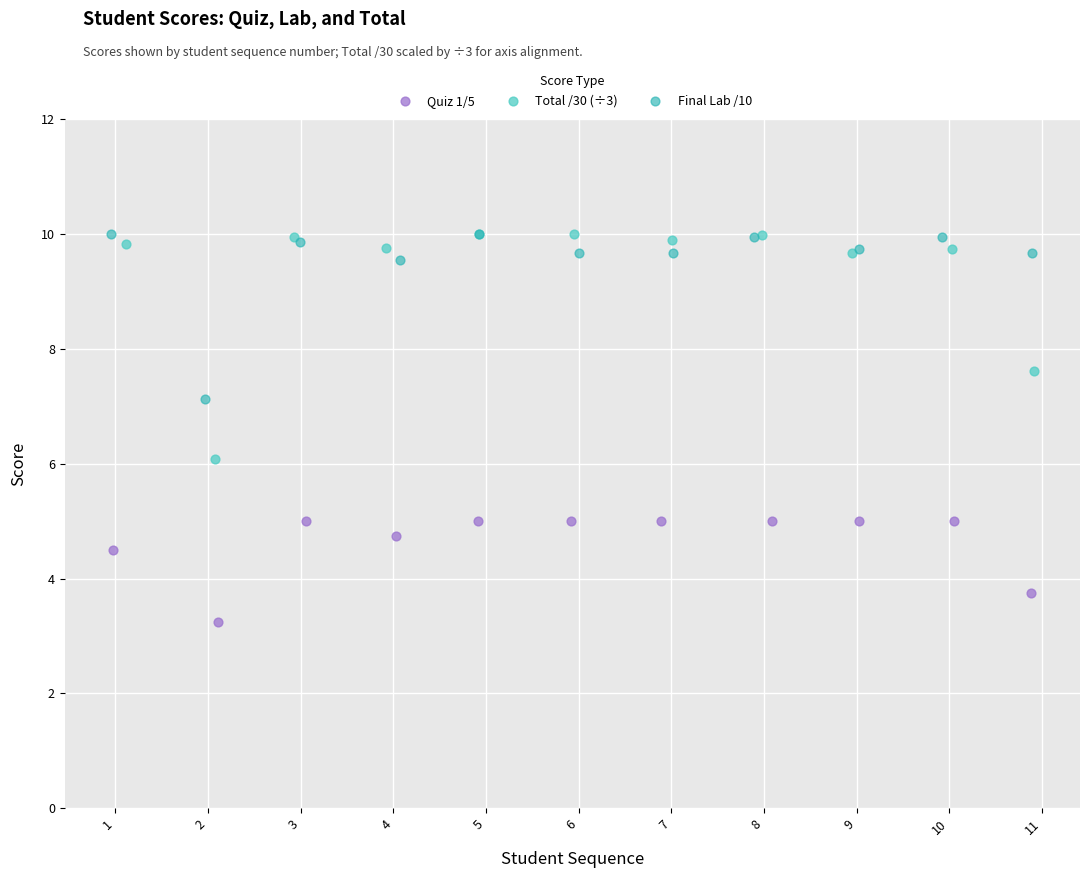

Which series contains the lowest Y value?

Quiz 1/5